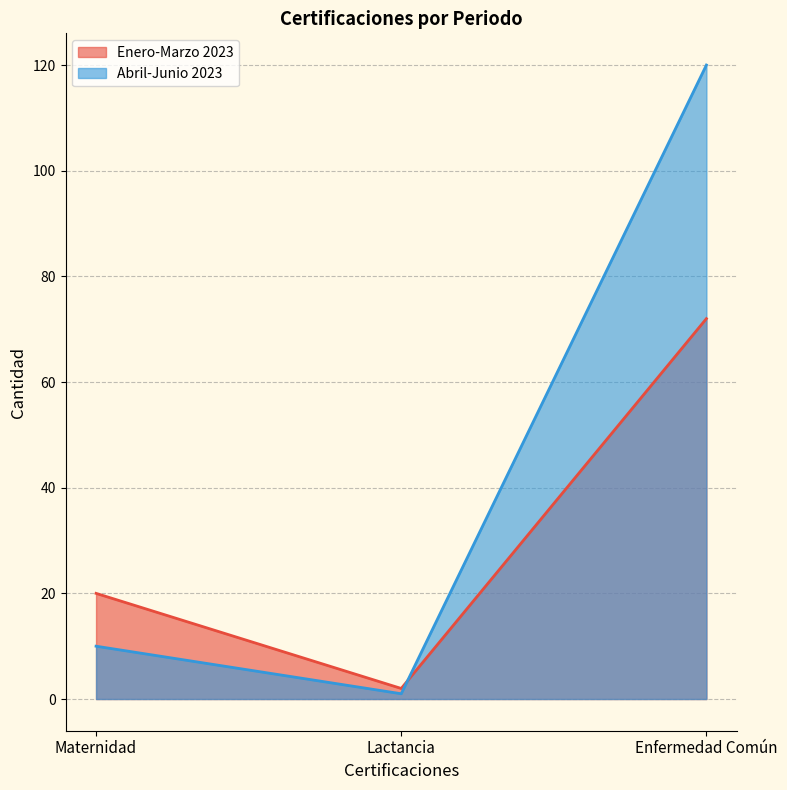

At how many categories does at least one series exceed 17?

2